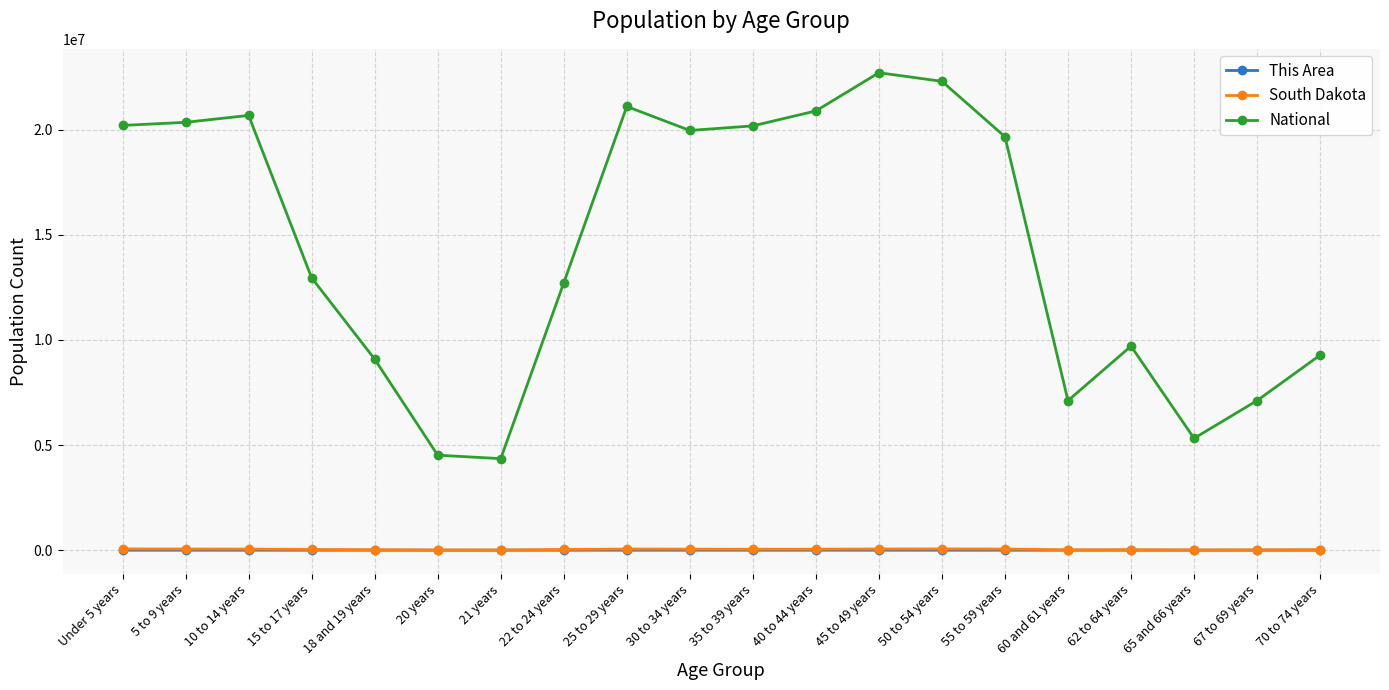

What is the greatest value displayed?

22708591